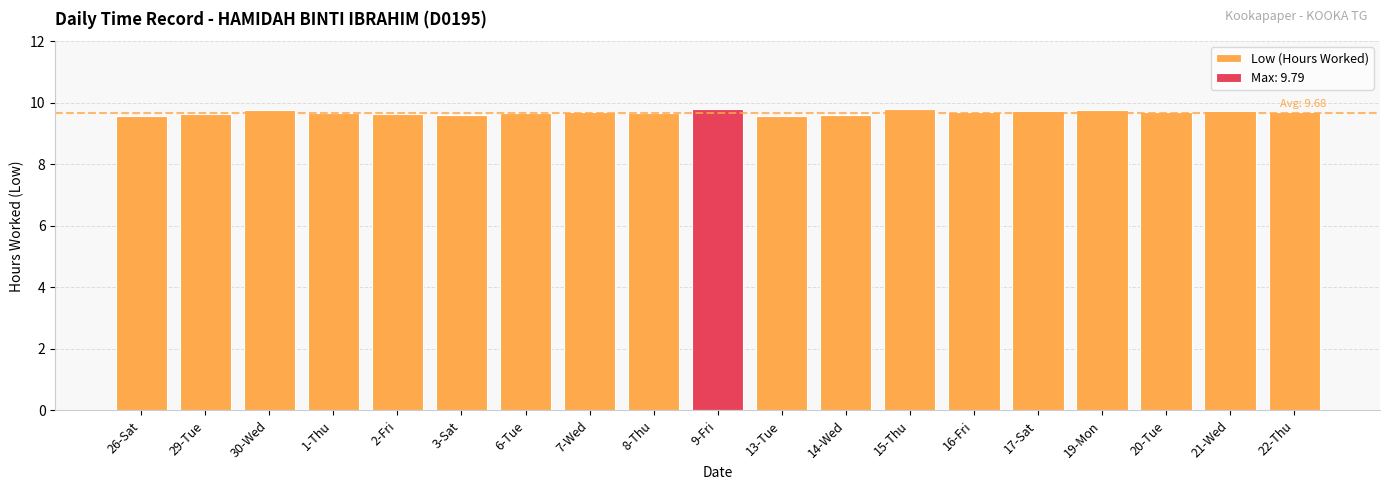

Approximately how many times larger is the value at 1-Thu compared to 16-Fri?

1.0